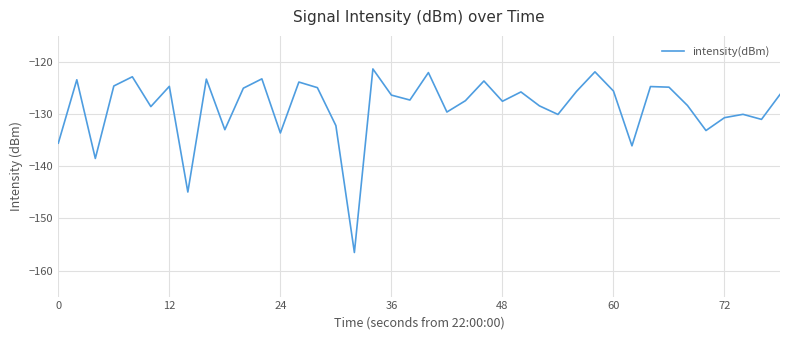

How many lines are shown in the chart?

1